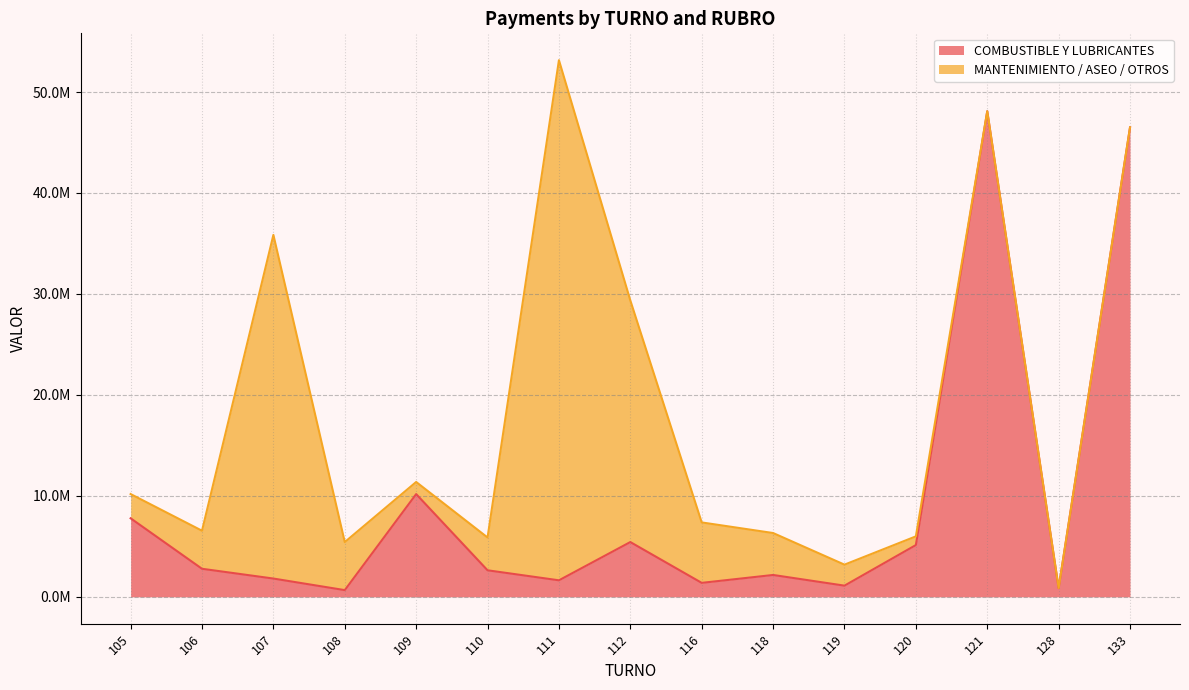

List the labels in order of value, largest first.

121, 133, 109, 105, 112, 120, 106, 110, 118, 107, 111, 116, 119, 128, 108